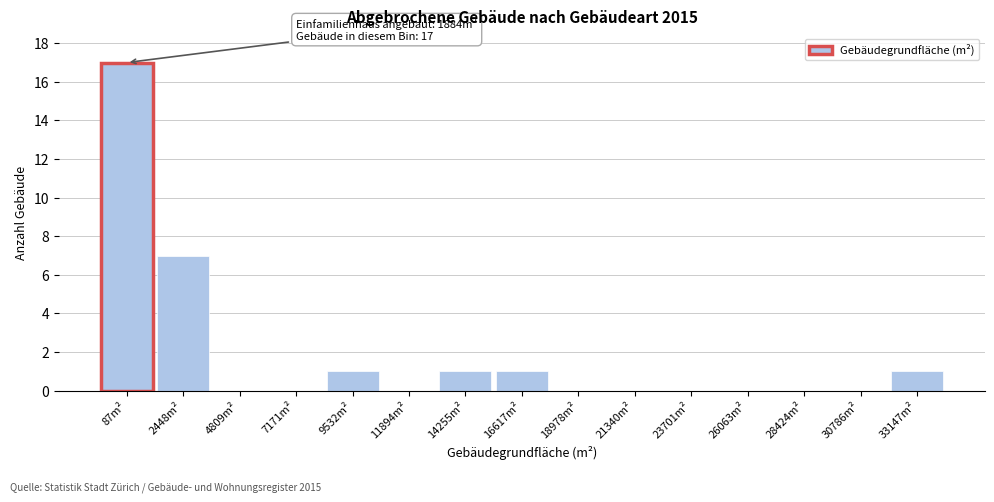

Reading left to right, what are all the values shown in this chart?

87m²=17	2448m²=7	4809m²=0	7171m²=0	9532m²=1	11894m²=0	14255m²=1	16617m²=1	18978m²=0	21340m²=0	23701m²=0	26063m²=0	28424m²=0	30786m²=0	33147m²=1